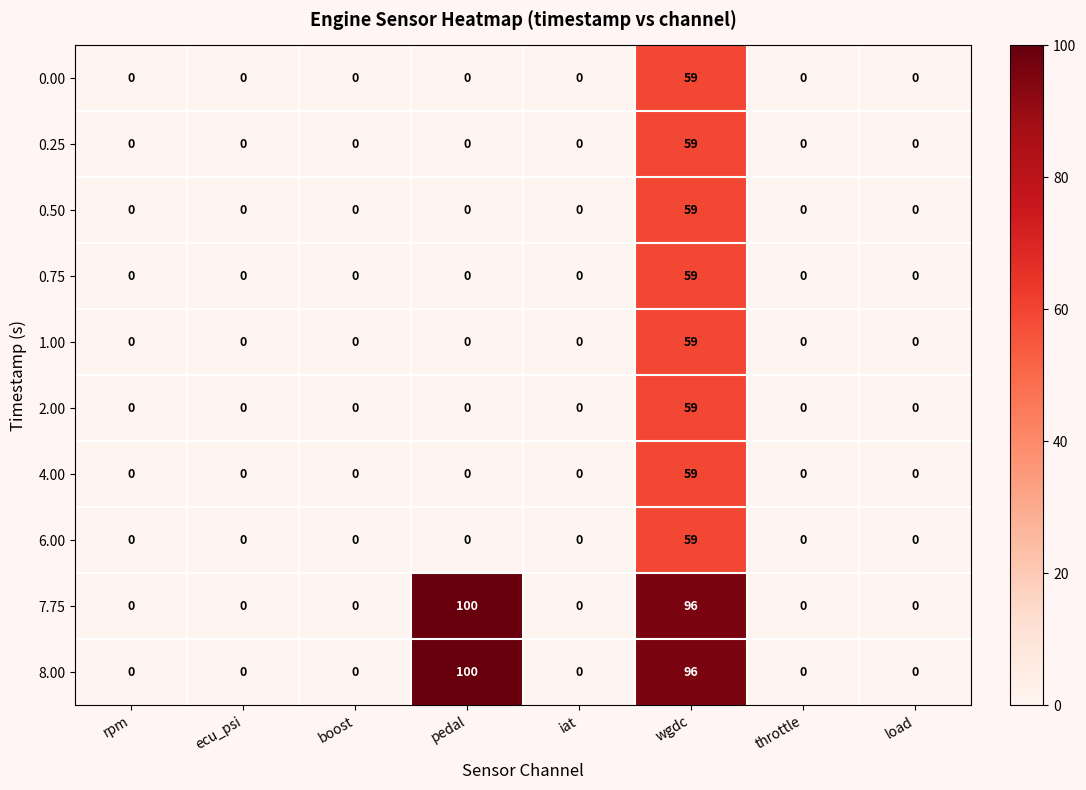

What is the spread (max minus min) of values at pedal?

100